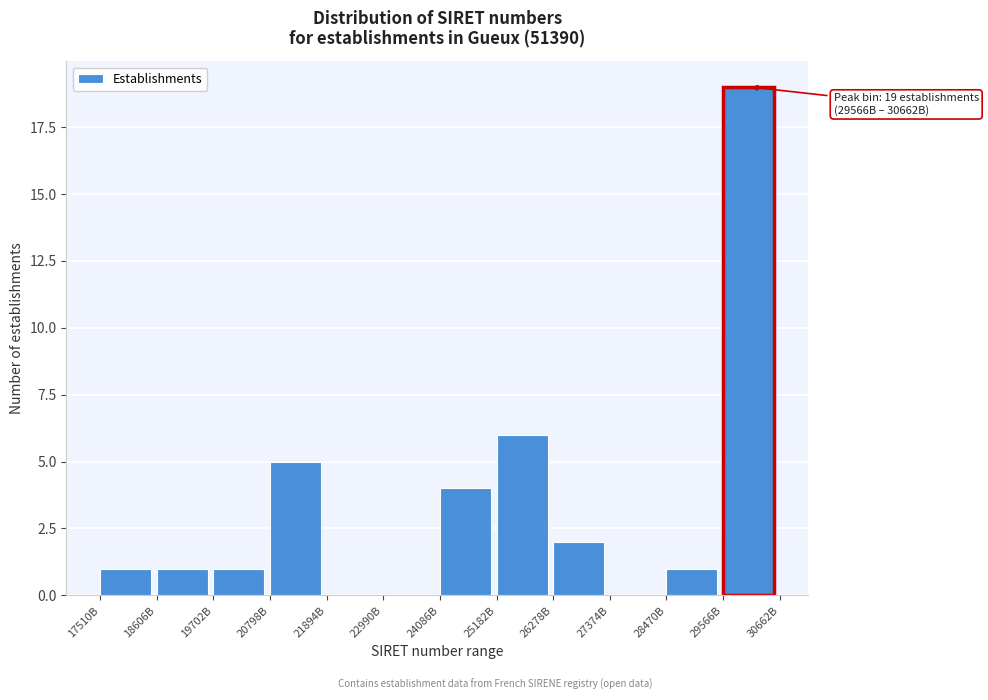

Reading right to left, what are all the values shown in this chart?

29566B=19	28470B=1	27374B=0	26278B=2	25182B=6	24086B=4	22990B=0	21894B=0	20798B=5	19702B=1	18606B=1	17510B=1